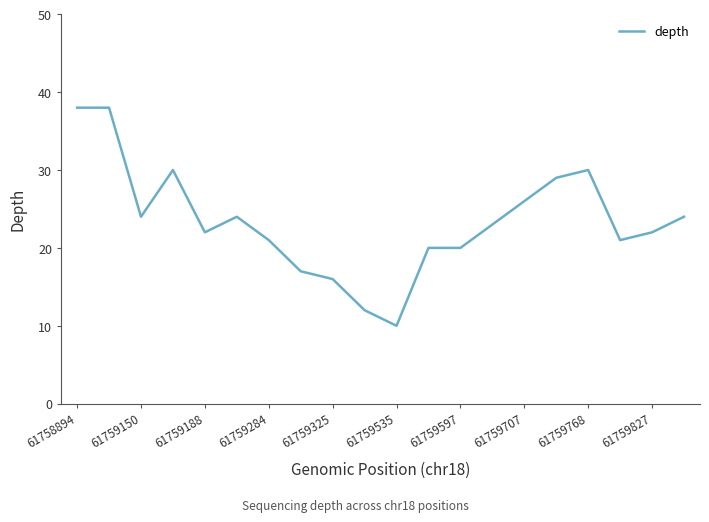

What is the minimum value shown in the chart?

10